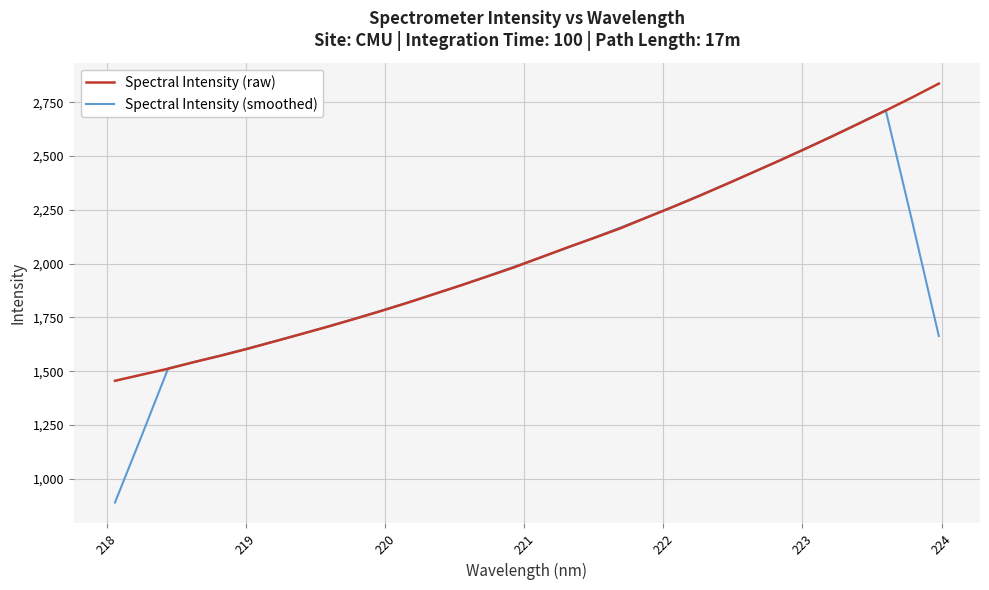

List the series in order of their peak value, lowest first.

Spectral Intensity (smoothed), Spectral Intensity (raw)